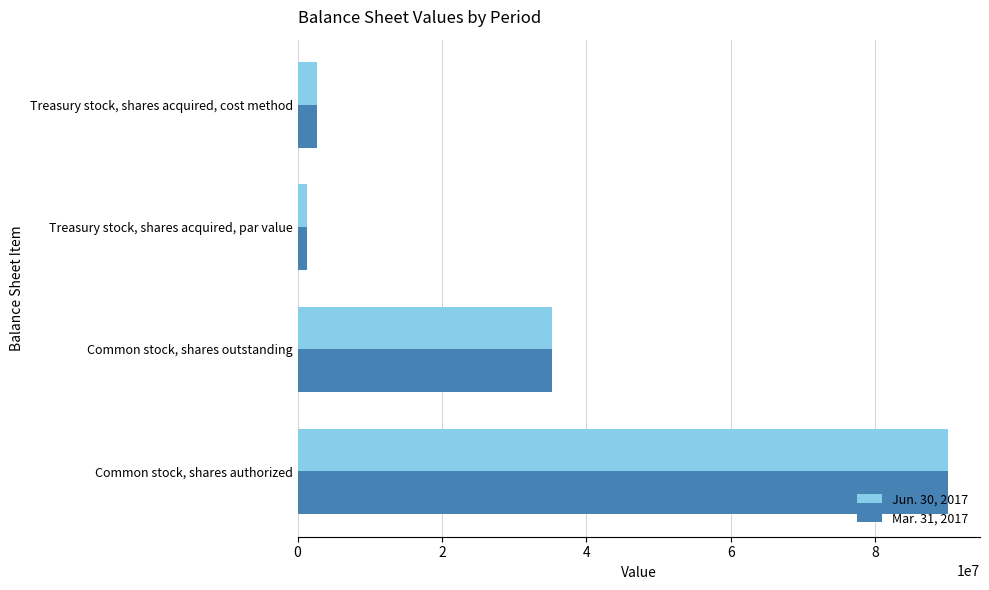

What are all the series names shown in the legend?

Jun. 30, 2017, Mar. 31, 2017